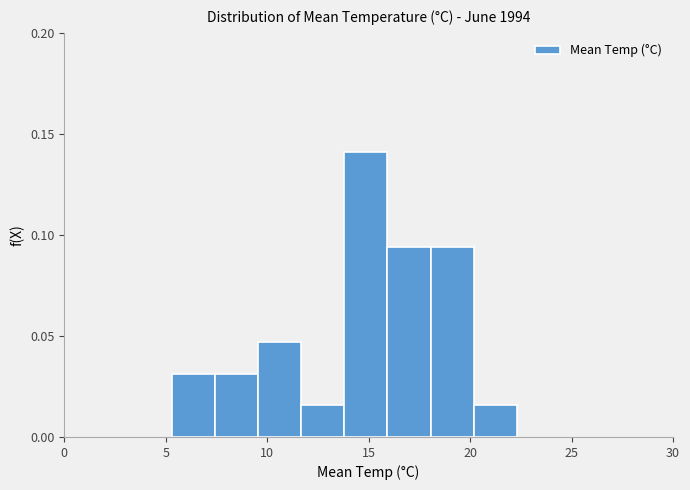

Reading left to right, list every bar in this chart as the range it spans on the x-axis followed by its height. Neither the bar edges nor the heights are printed on the chart, so give them approximately, as read against the axes.

5.5 to 7.5: 0.030
7.5 to 9.5: 0.030
9.5 to 11.5: 0.045
11.5 to 14.0: 0.015
14.0 to 16.0: 0.140
16.0 to 18.0: 0.095
18.0 to 20.0: 0.095
20.0 to 22.5: 0.015